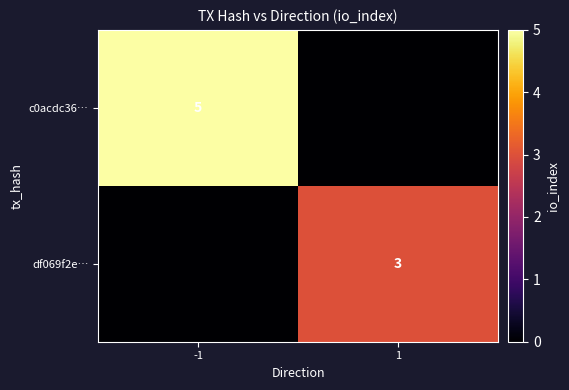

The c0acdc36… series shows 8 at -1. True or false?

False